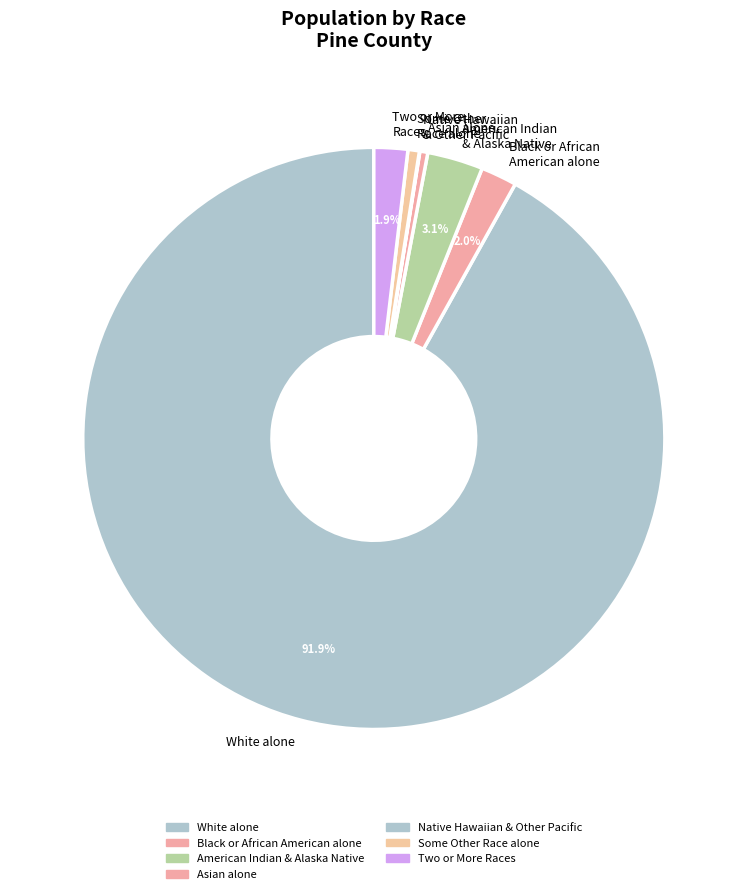

Is Asian alone the majority of the pie?

No